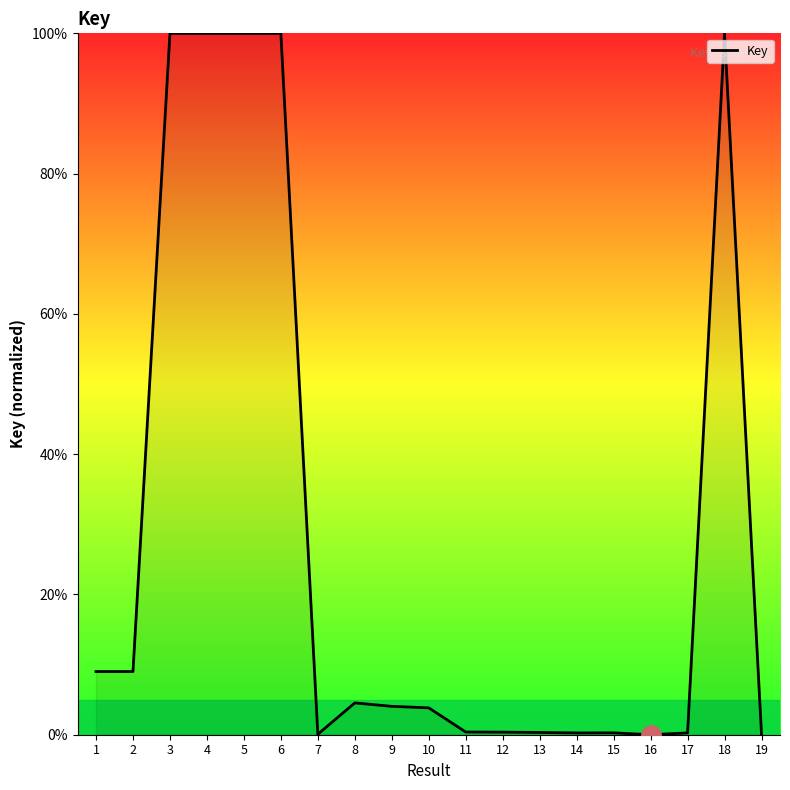

Between 11 and 6, which is larger?

6